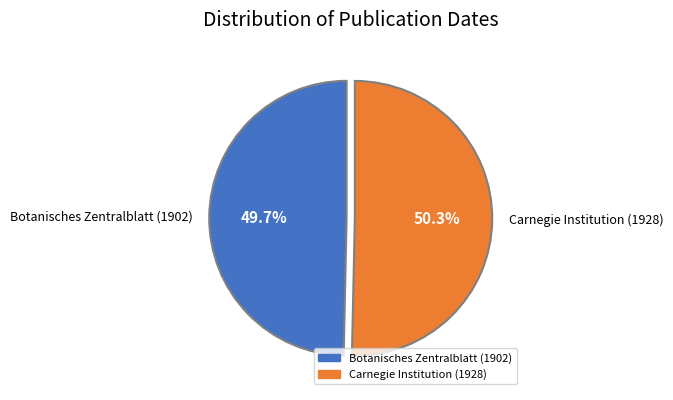

Is the sum of Botanisches Zentralblatt (1902) and Carnegie Institution (1928) greater than half?

Yes